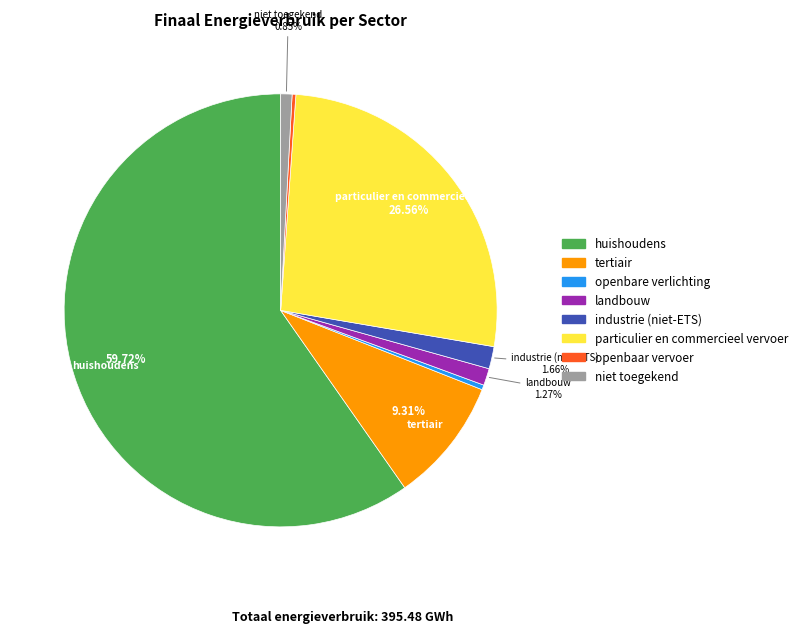

Which category has the biggest portion of the pie?

huishoudens